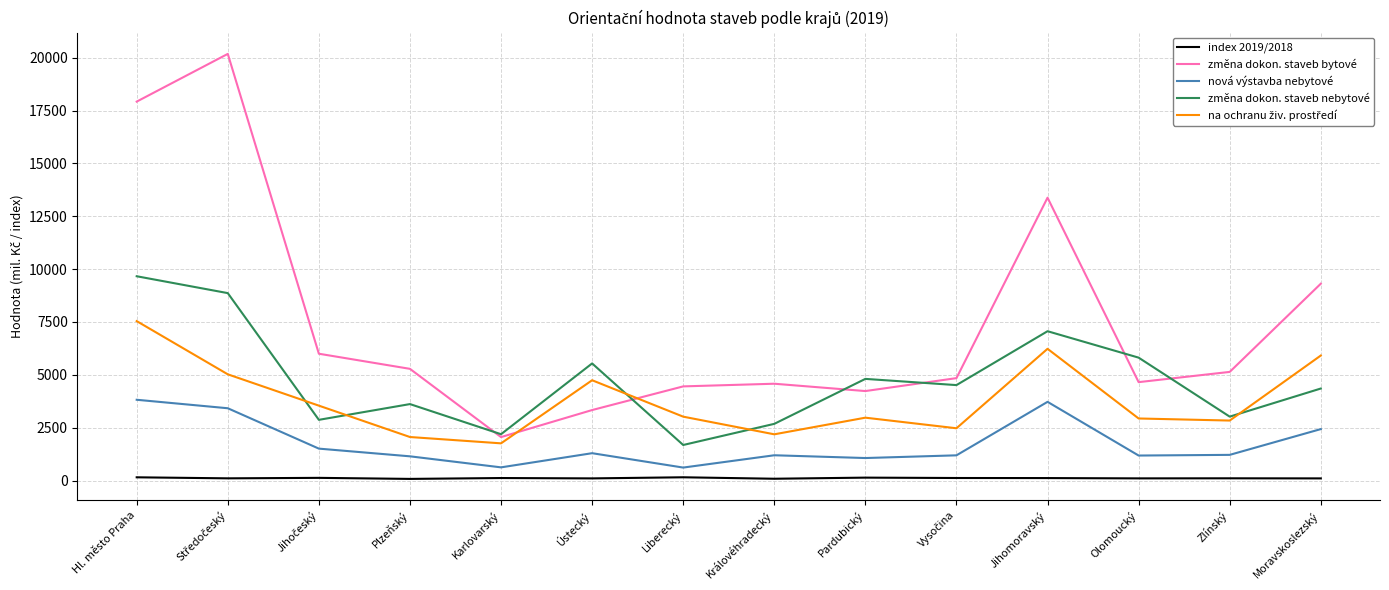

Which series has the largest total across all categories?

změna dokon. staveb bytové